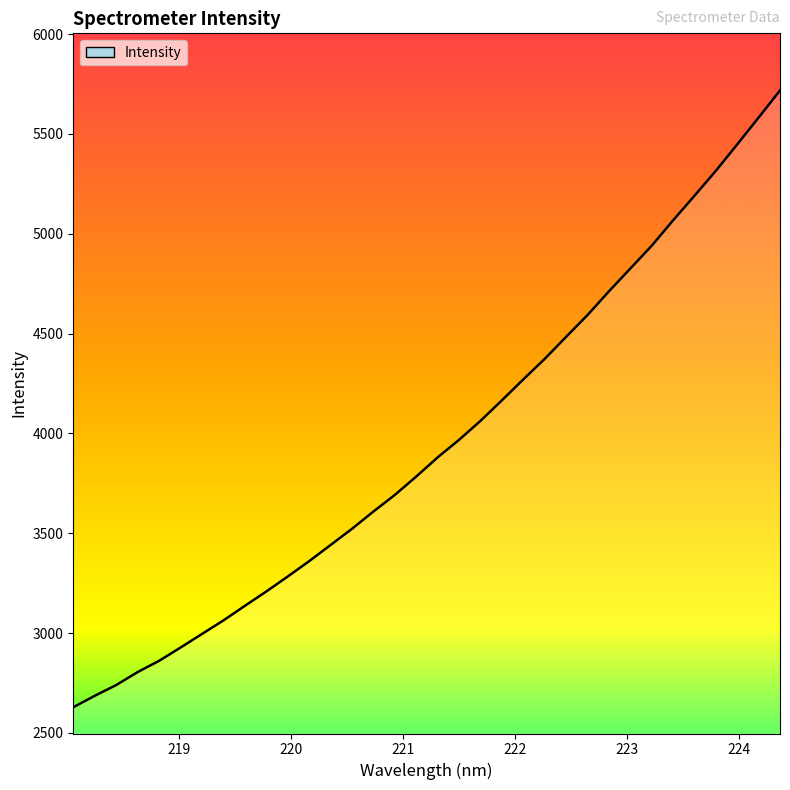

What is the sum of all values?

134324.7